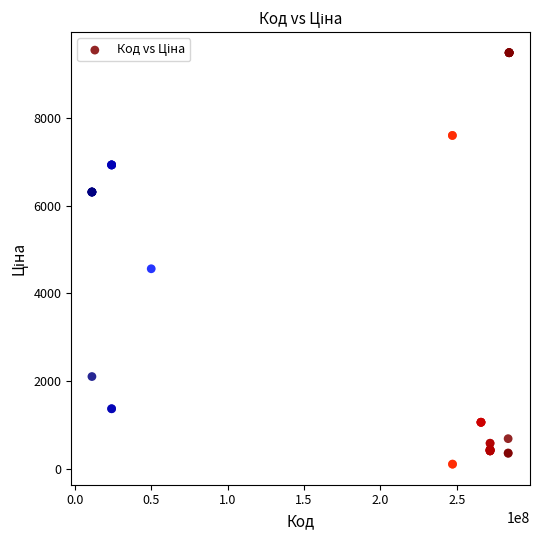

What Y value in the scatter plot is closest to 4797?

4561.9